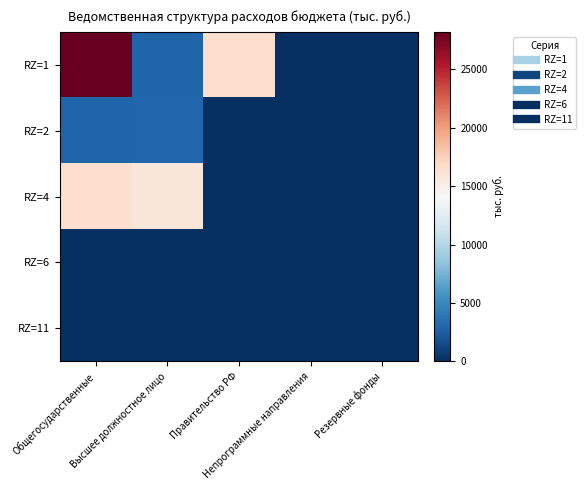

At Правительство РФ, list the series in order from smallest to largest.

RZ=2, RZ=4, RZ=11, RZ=6, RZ=1